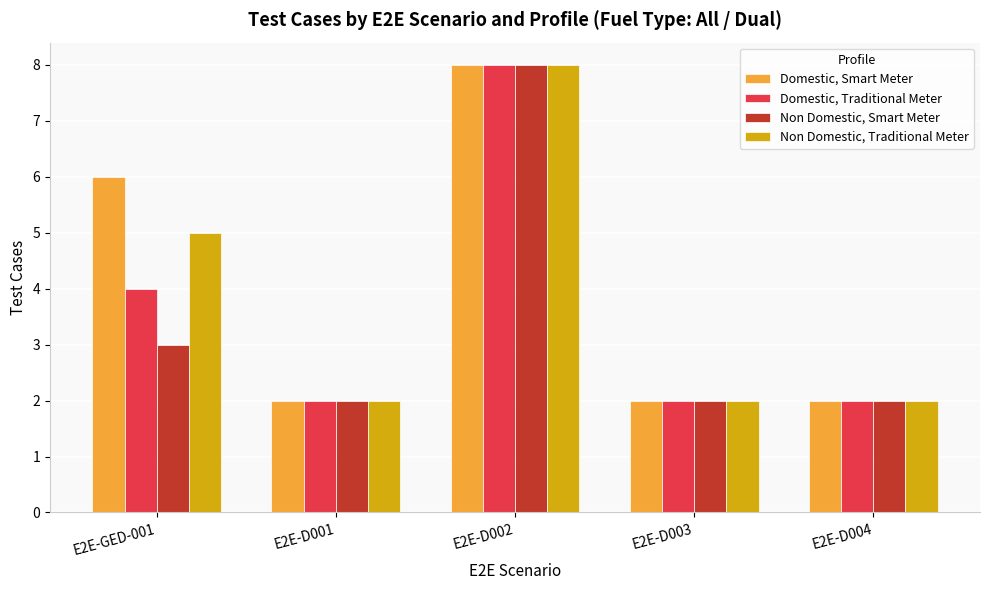

True or false: Domestic, Traditional Meter has a value of 11 at E2E-D002.

False